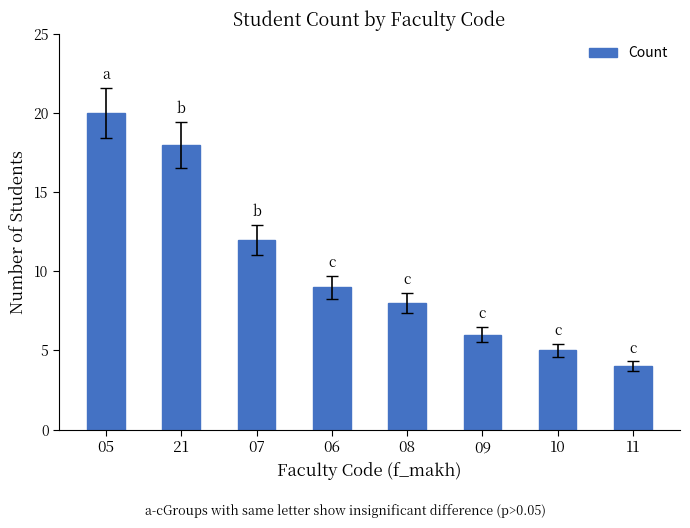

Reading left to right, extract all data points from this chart.

20	18	12	9	8	6	5	4